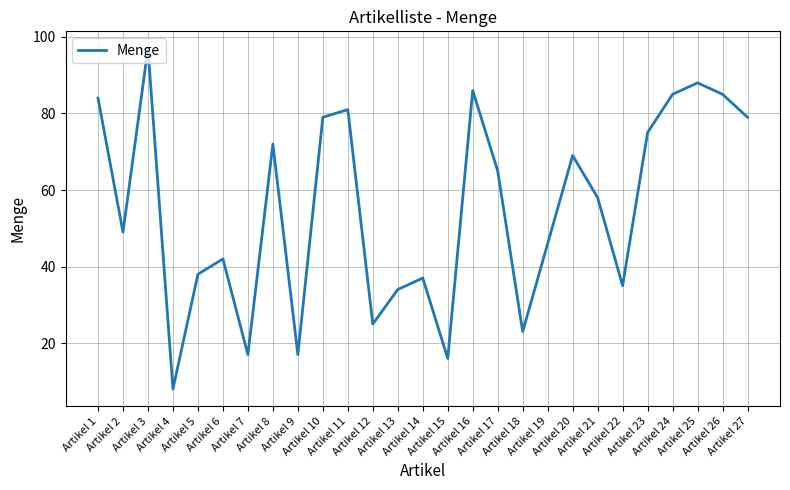

What is the change in value from Artikel 1 to Artikel 24?

+1